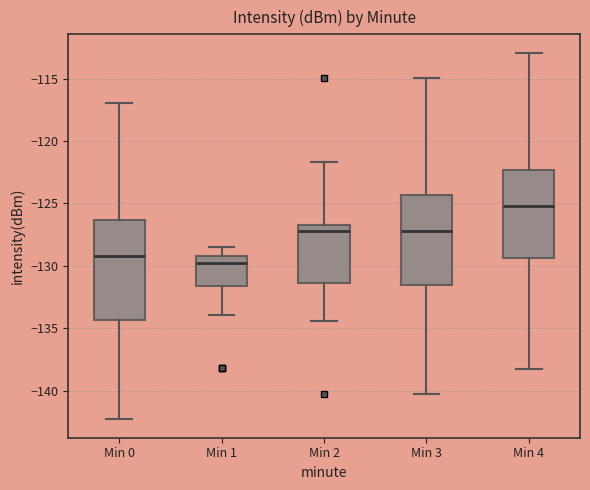

Which box has the highest median line?

Min 4